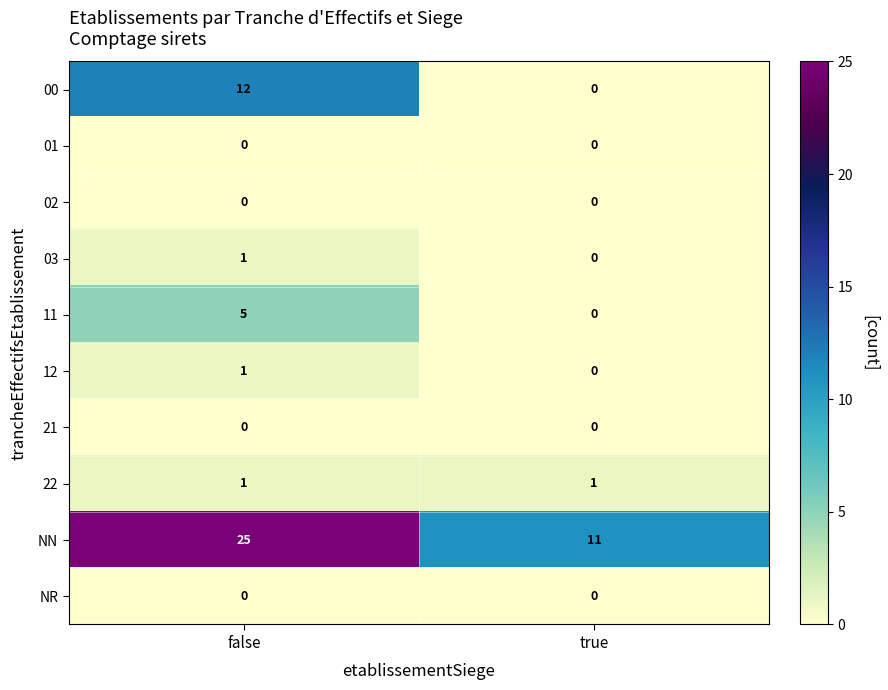

Which series has the largest total across all categories?

NN